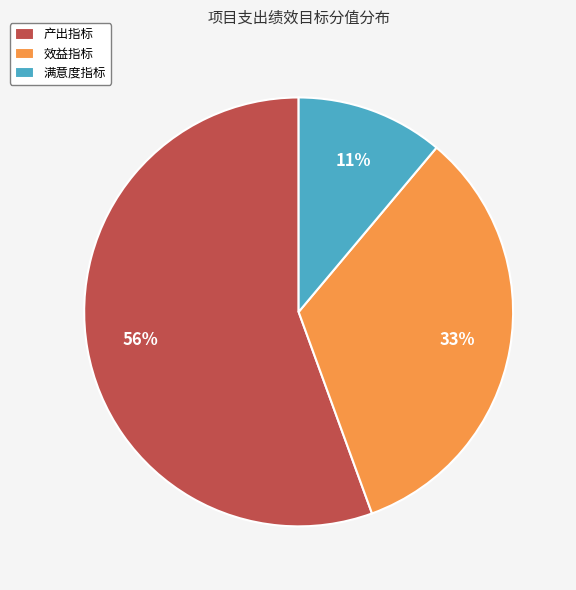

Does 产出指标 account for over 50% of the chart?

Yes